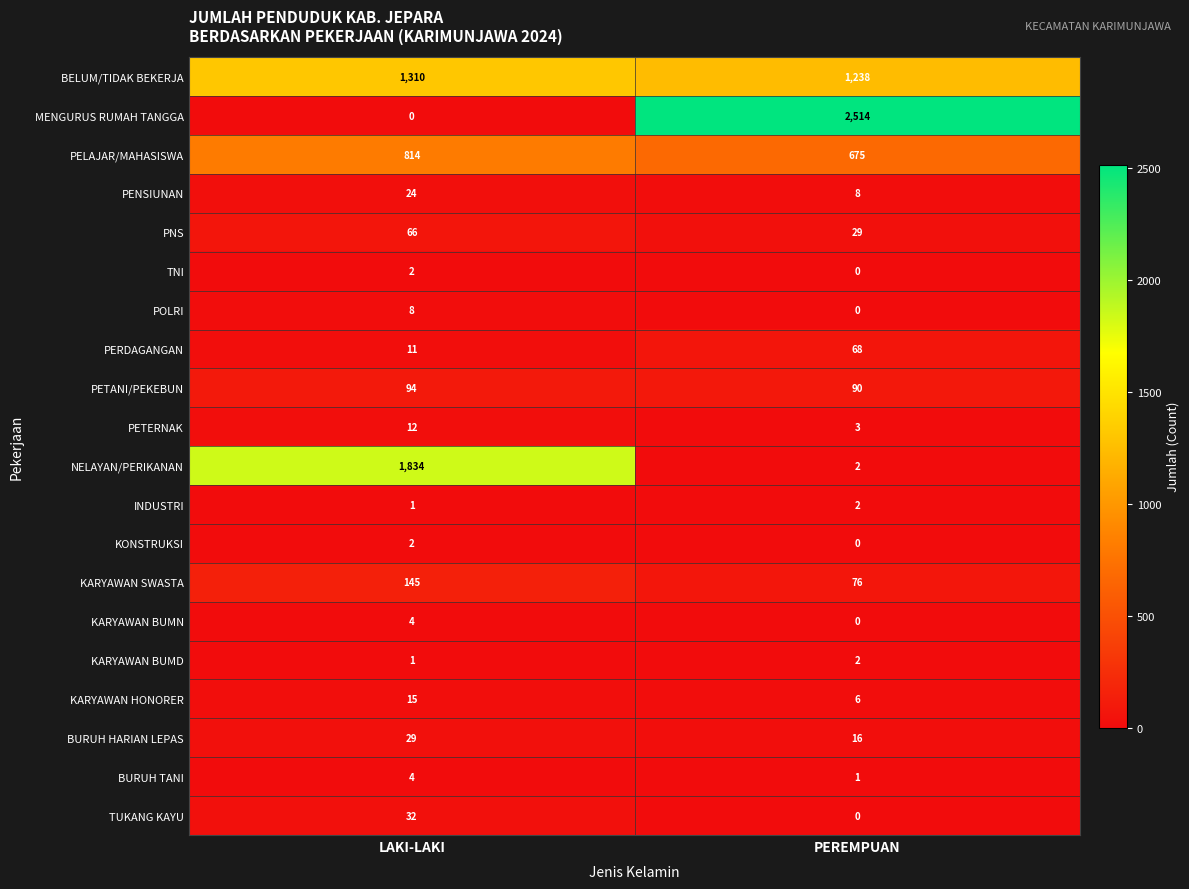

What is the difference between the highest and lowest values at LAKI-LAKI?

1834